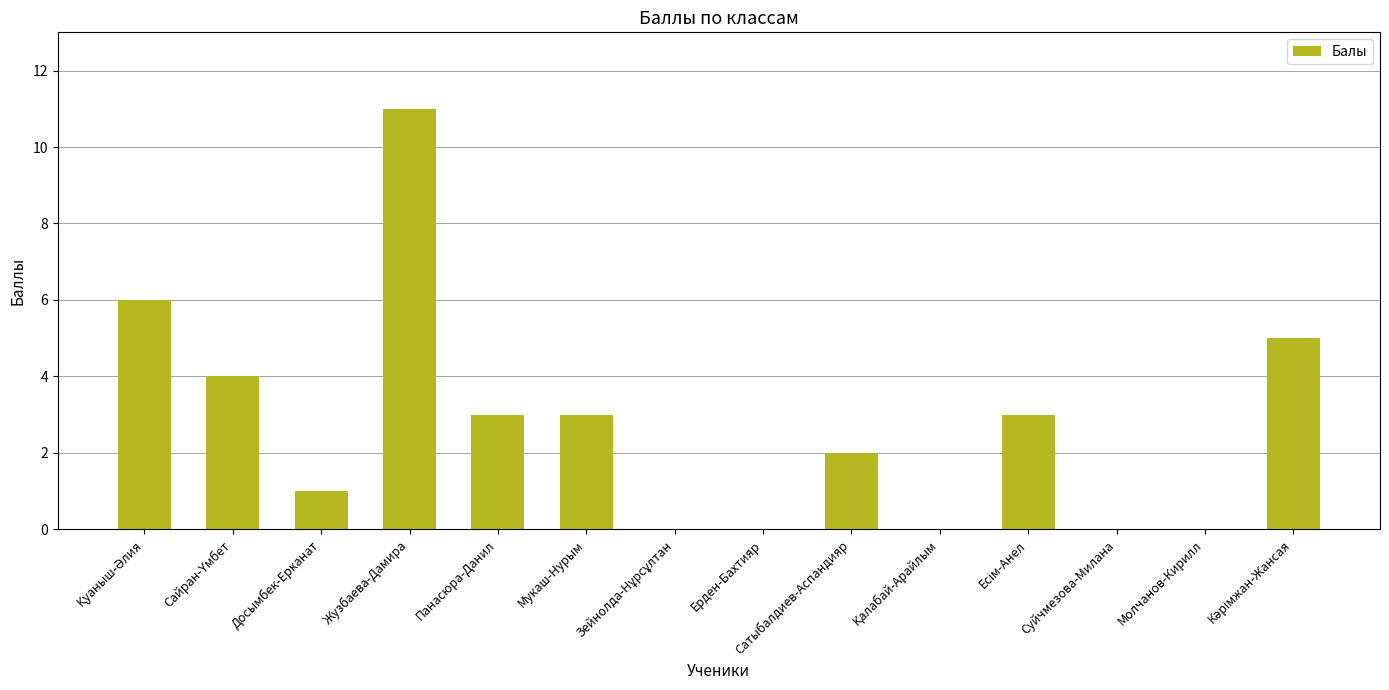

Which category has the highest value across all series?

Жузбаева-Дамира